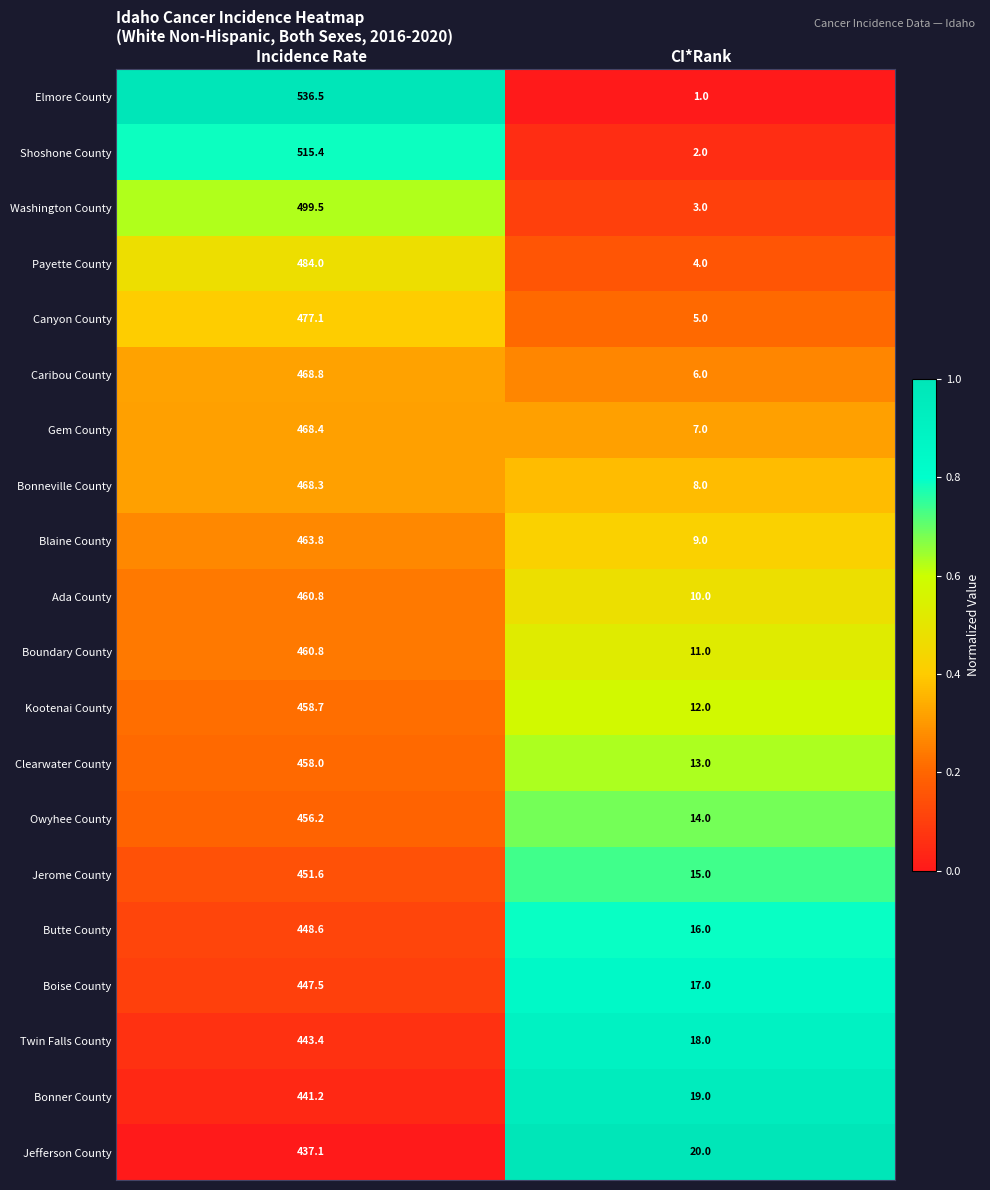

What is the difference between the maximum and minimum values in the Caribou County series?

462.8